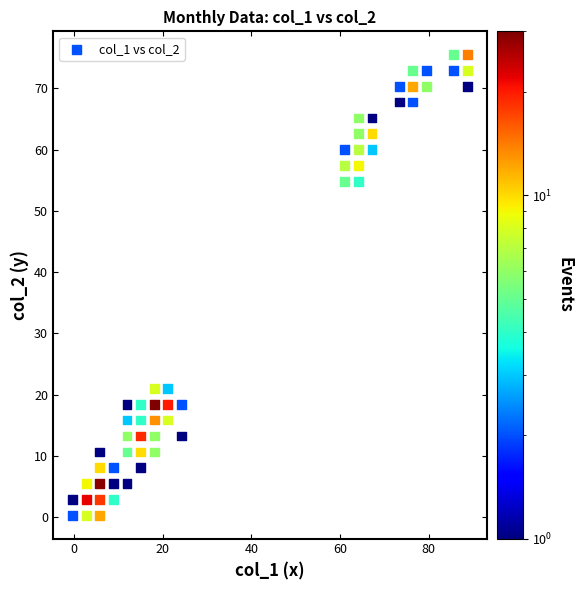

What is the range of X values (max minus min)?

89.0